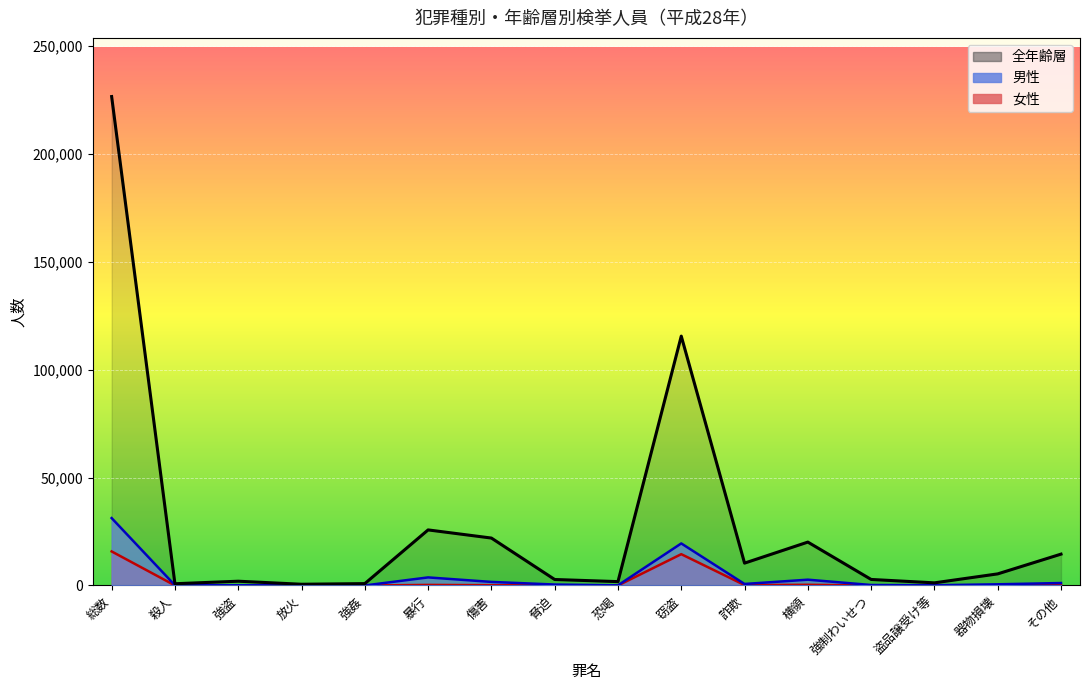

What is the difference between the highest and lowest values at 傷害?

21819